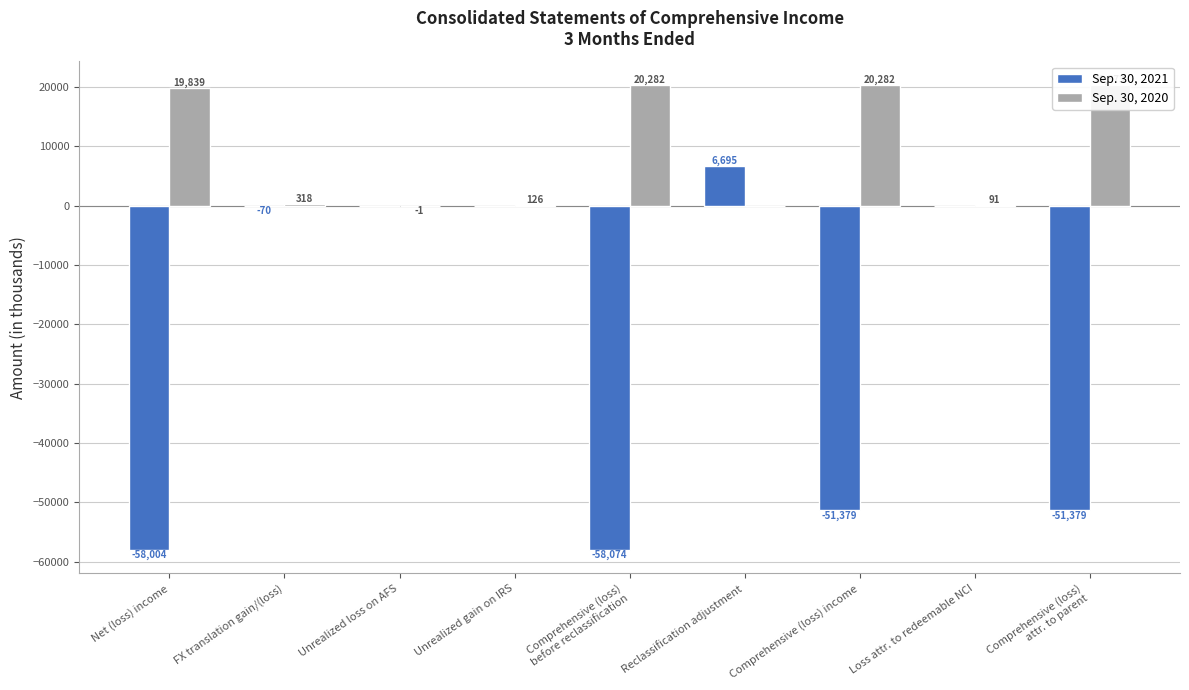

What is the greatest value displayed?

20373